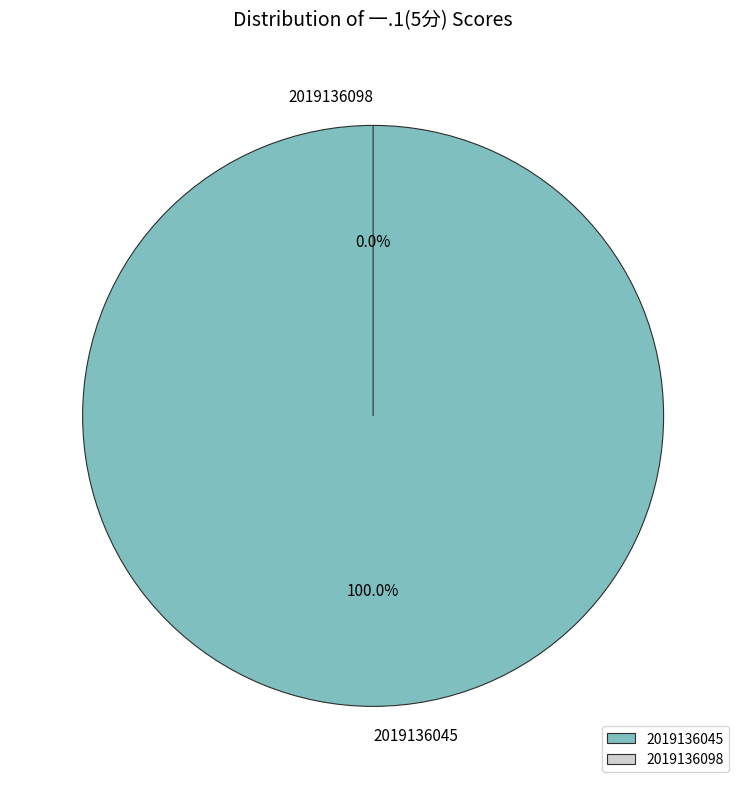

How many slices are in this pie chart?

2